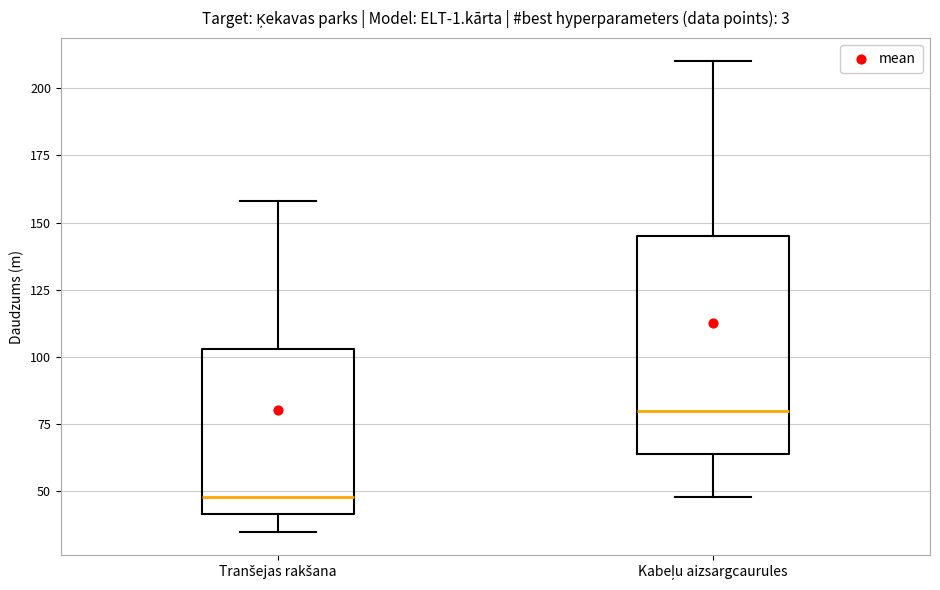

Which box is the tallest, from its lower edge to its upper edge?

Kabeļu aizsargcaurules